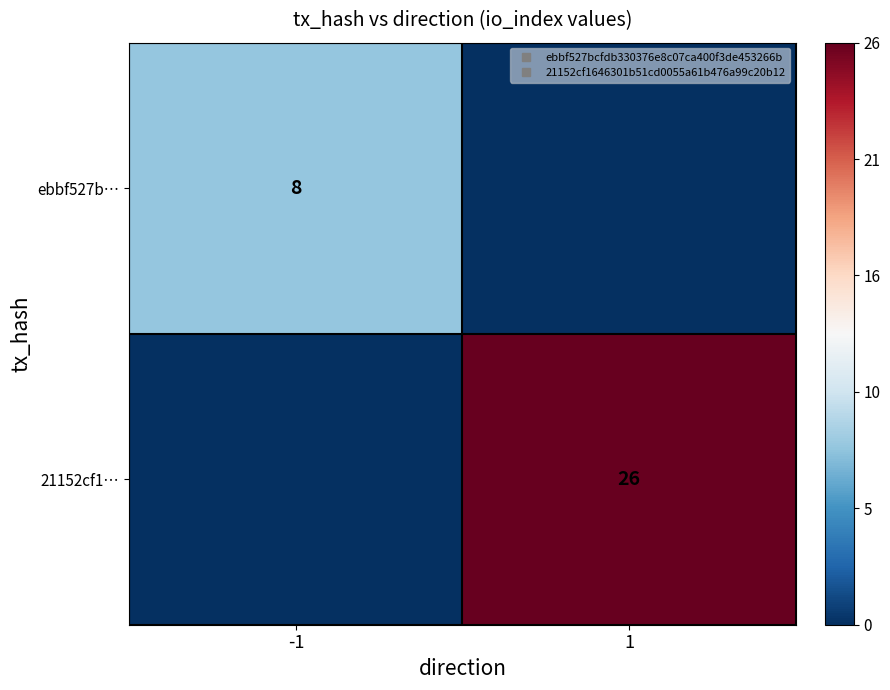

What is the maximum value for 21152cf1…?

26